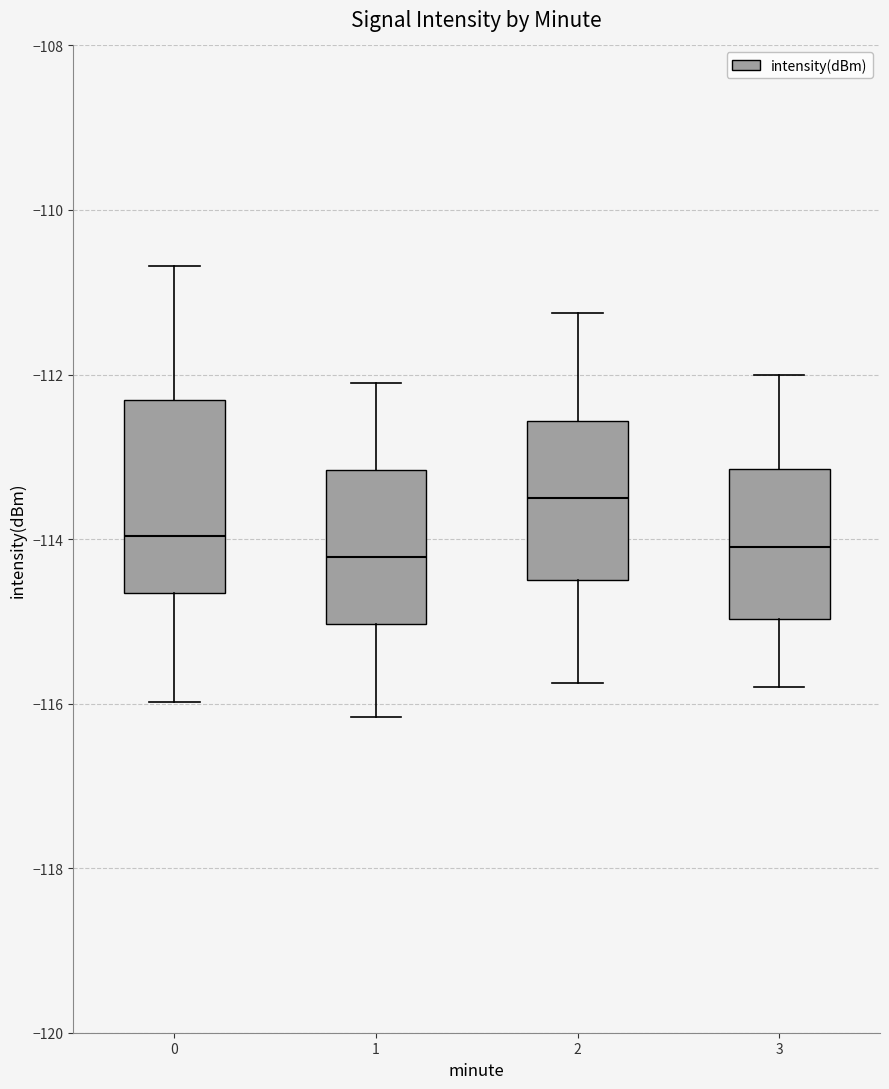

Reading left to right, transcribe this box plot: for each box, give where its median line is, the range the box spans, and where its two whiskers end, as read against the y-axis. The values are not printed on the chart, so give them approximately, as read against the axis.

0: median -114.0, box -114.6 to -112.4, whiskers -116.0 to -110.6
1: median -114.2, box -115.0 to -113.2, whiskers -116.2 to -112.0
2: median -113.4, box -114.4 to -112.6, whiskers -115.8 to -111.2
3: median -114.0, box -115.0 to -113.2, whiskers -115.8 to -112.0